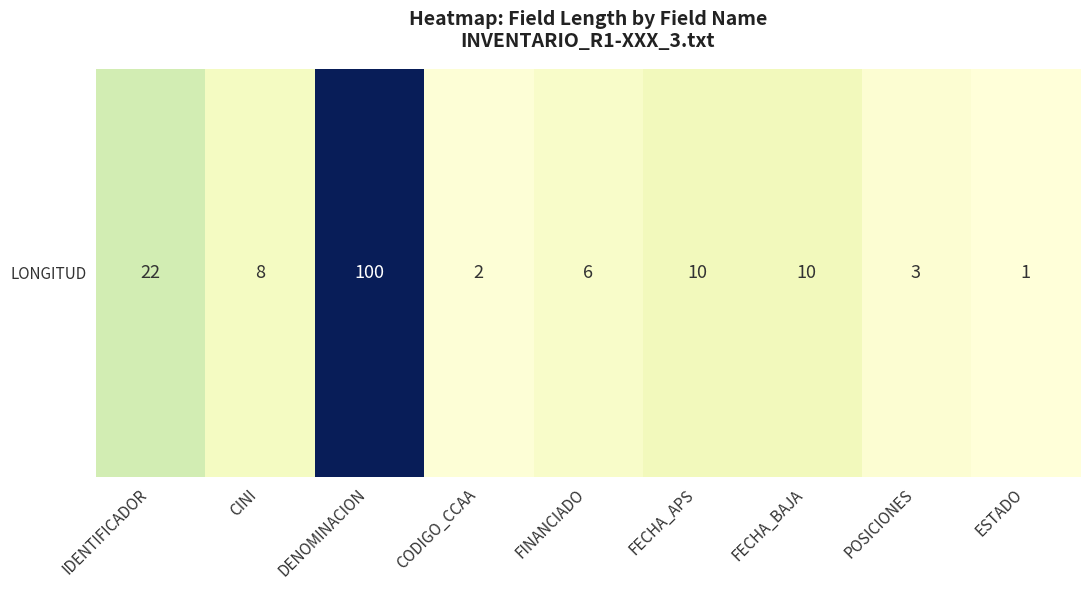

What is the change in value from FECHA_APS to ESTADO?

-9